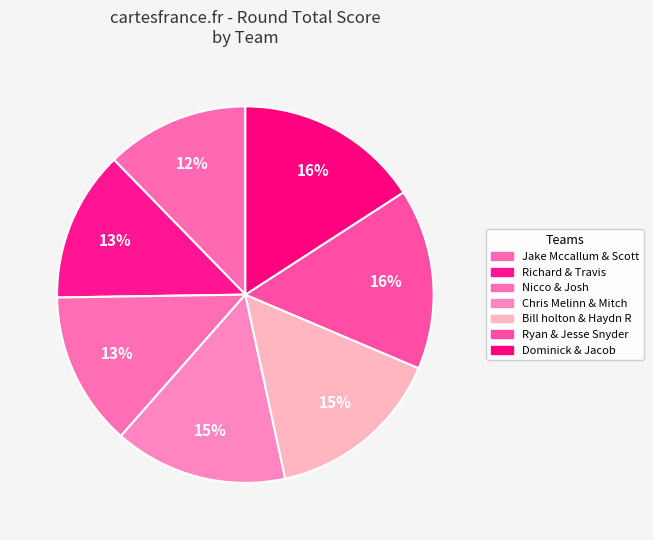

How many segments does this pie chart have?

7